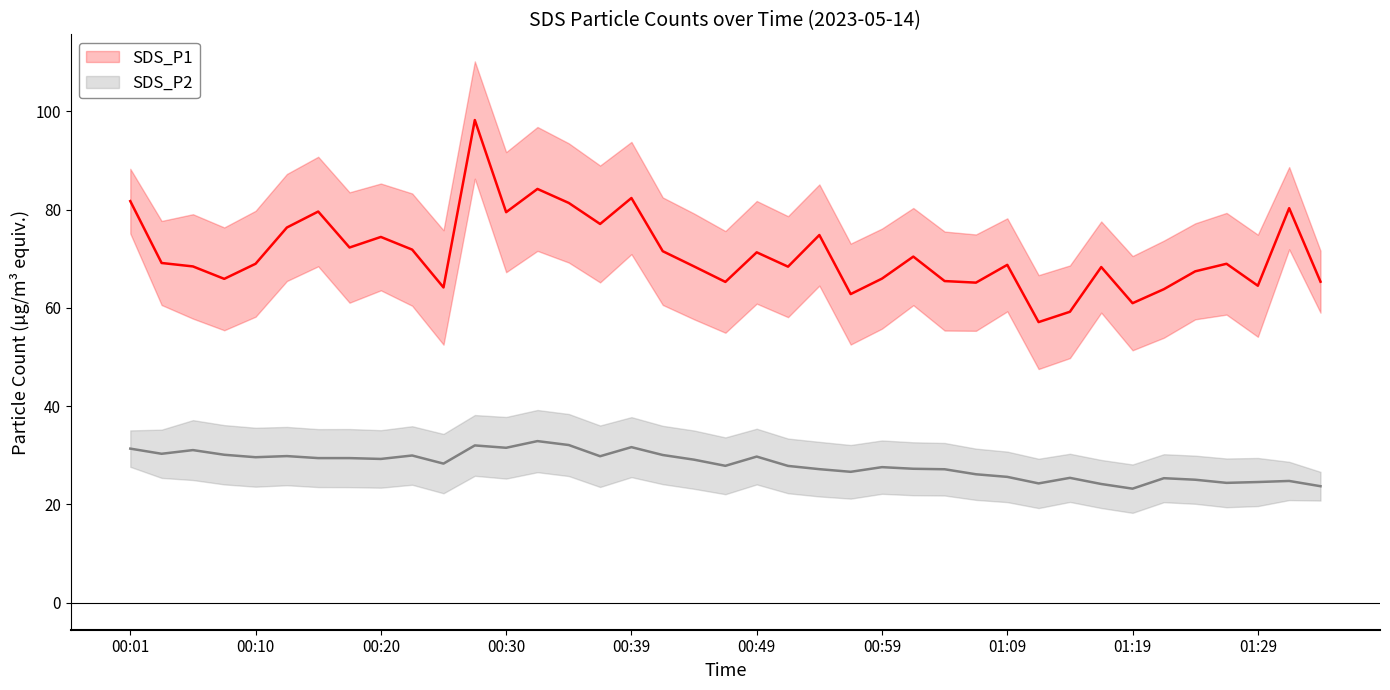

How many lines are shown in the chart?

2